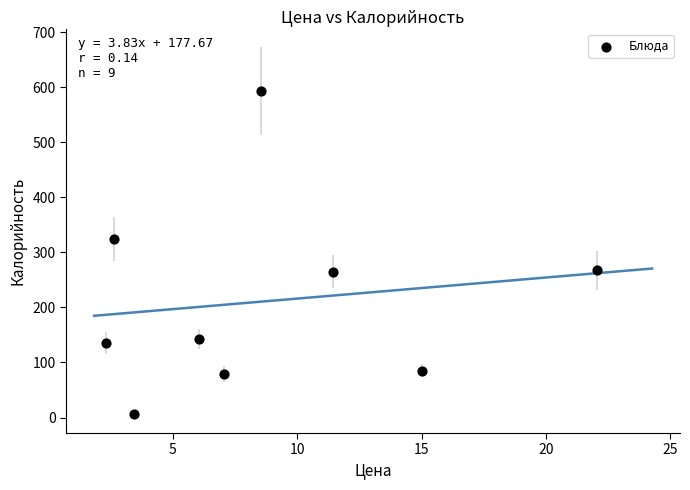

What is the range of X values (max minus min)?

19.8